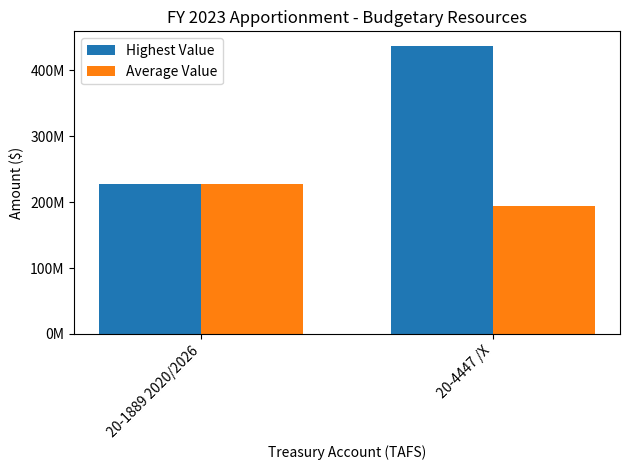

What is the difference between the Highest Value values at 20-4447 /X and 20-1889 2020/2026?

209453330